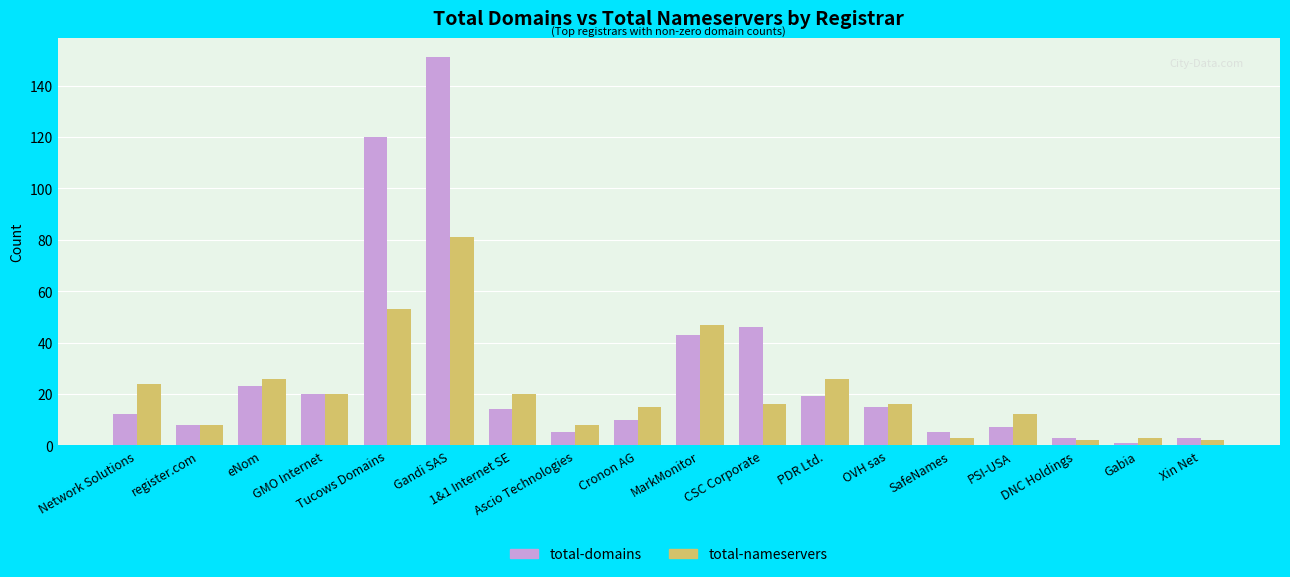

True or false: total-nameservers has a value of 7 at CSC Corporate.

False